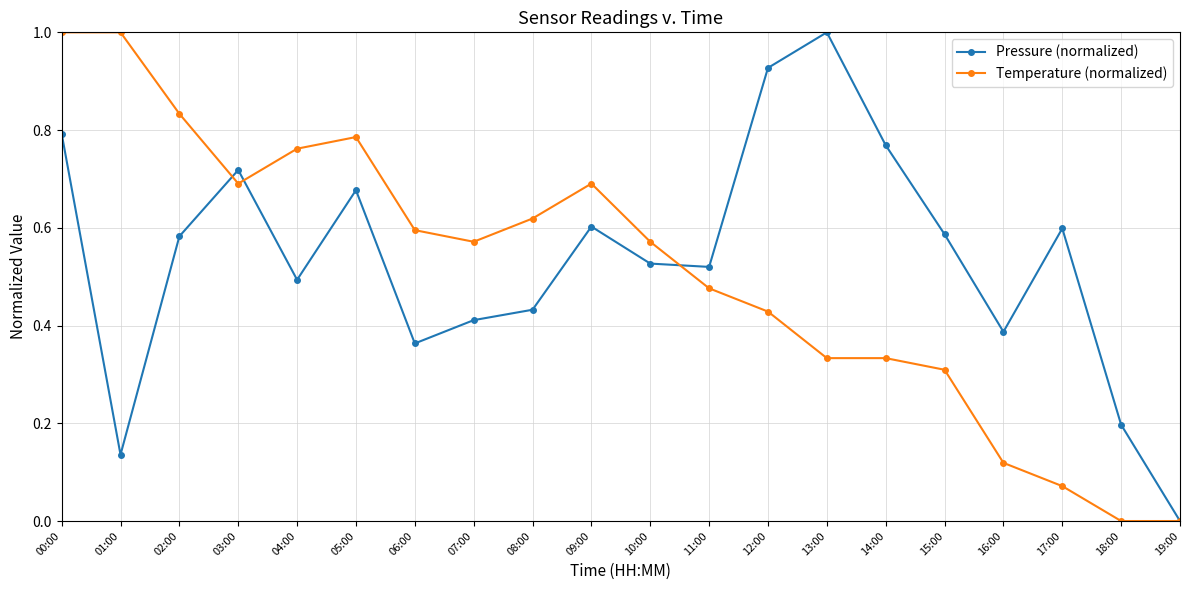

Where is the first local maximum for Pressure (normalized)?

03:00